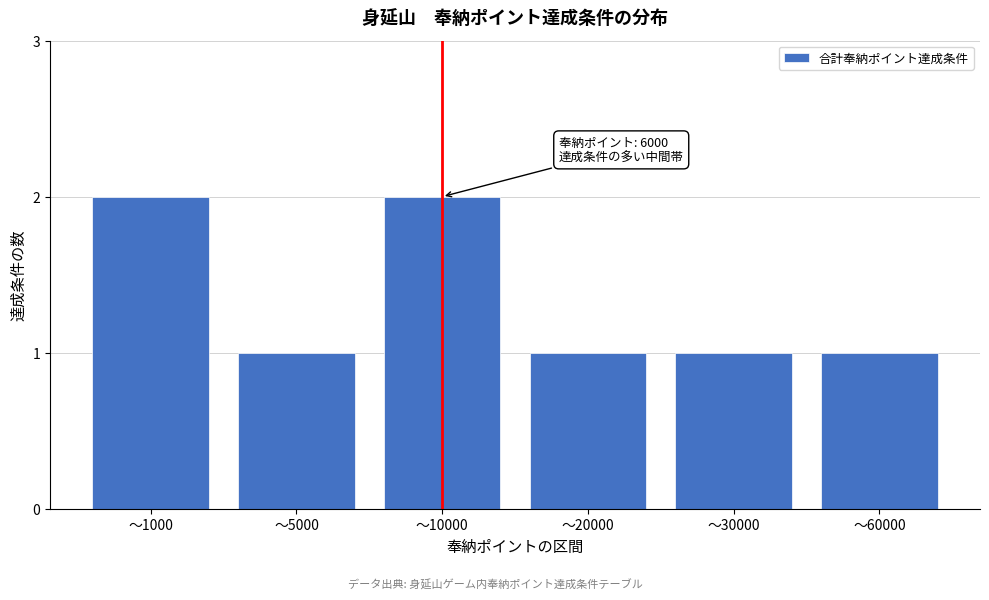

Reading left to right, list all the values displayed in this chart.

〜1000=2	〜5000=1	〜10000=2	〜20000=1	〜30000=1	〜60000=1